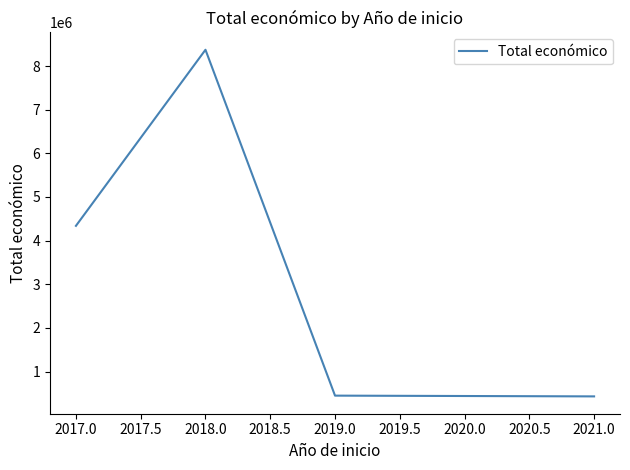

At which category does the data reach its first local peak?

2018.0